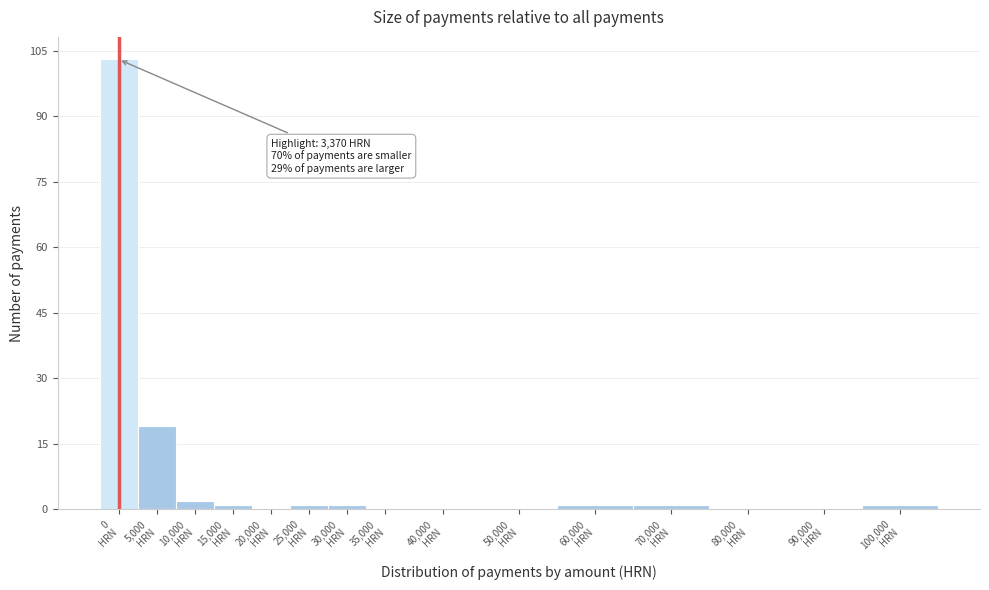

What is the sum of all values?

130